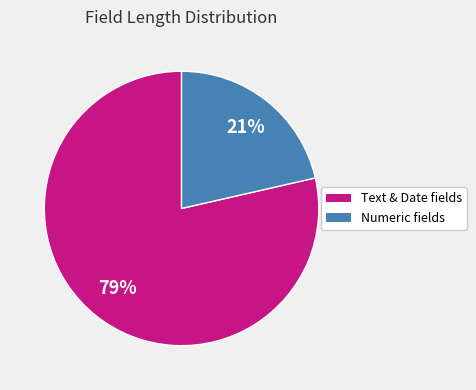

To the nearest percent, what is the average slice percentage?

50%